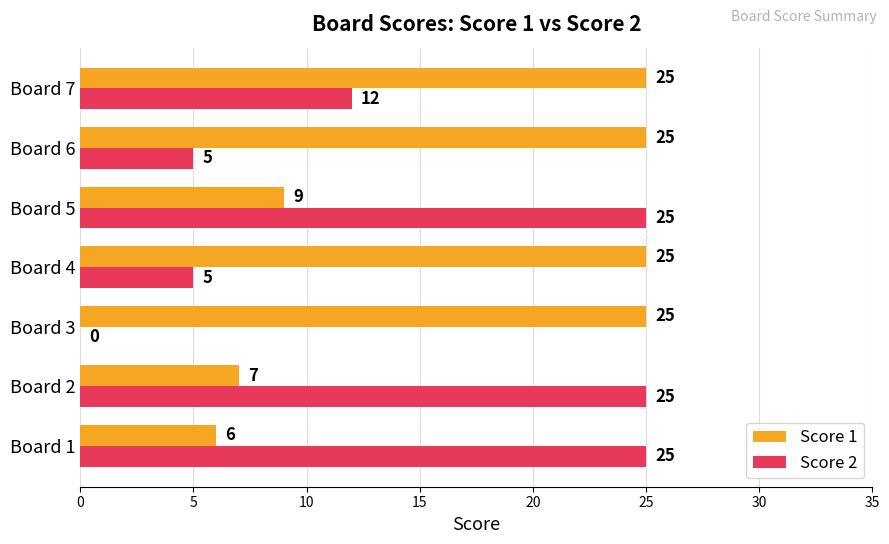

What is the sum of the Score 2 values at Board 2 and Board 4?

30